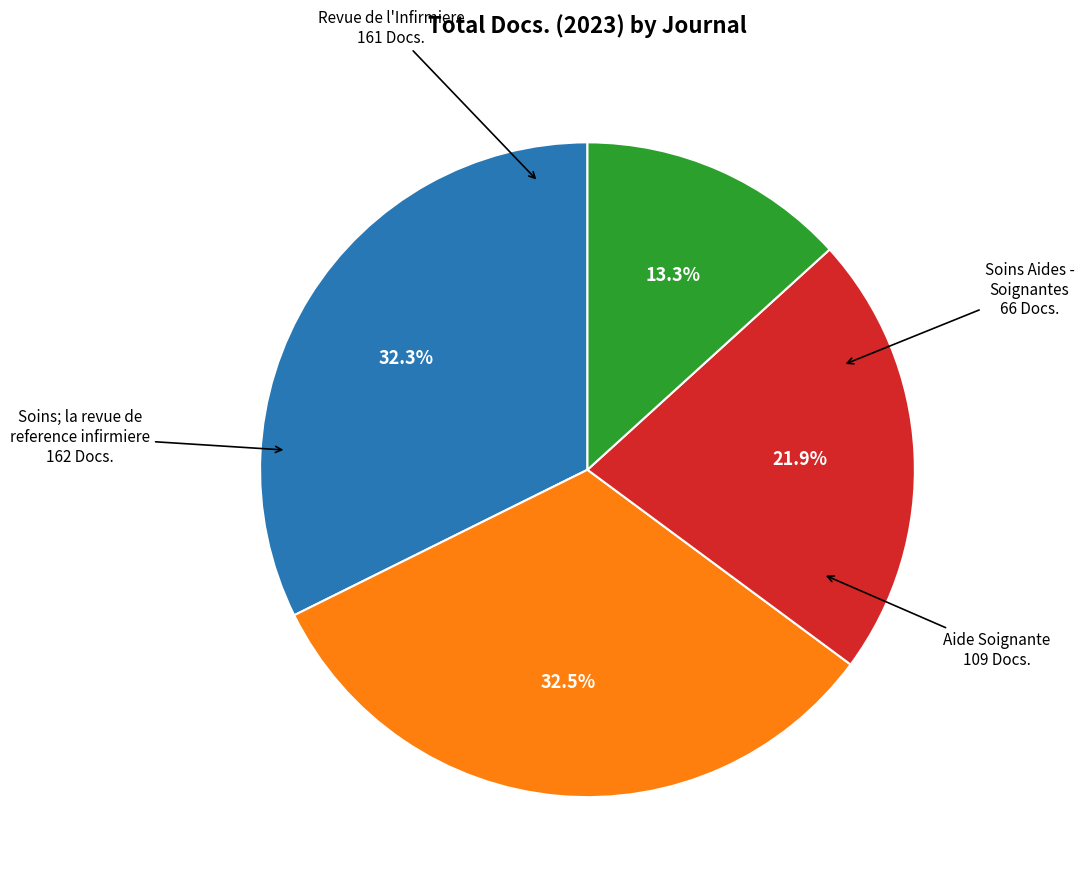

Does any single category account for the majority?

No